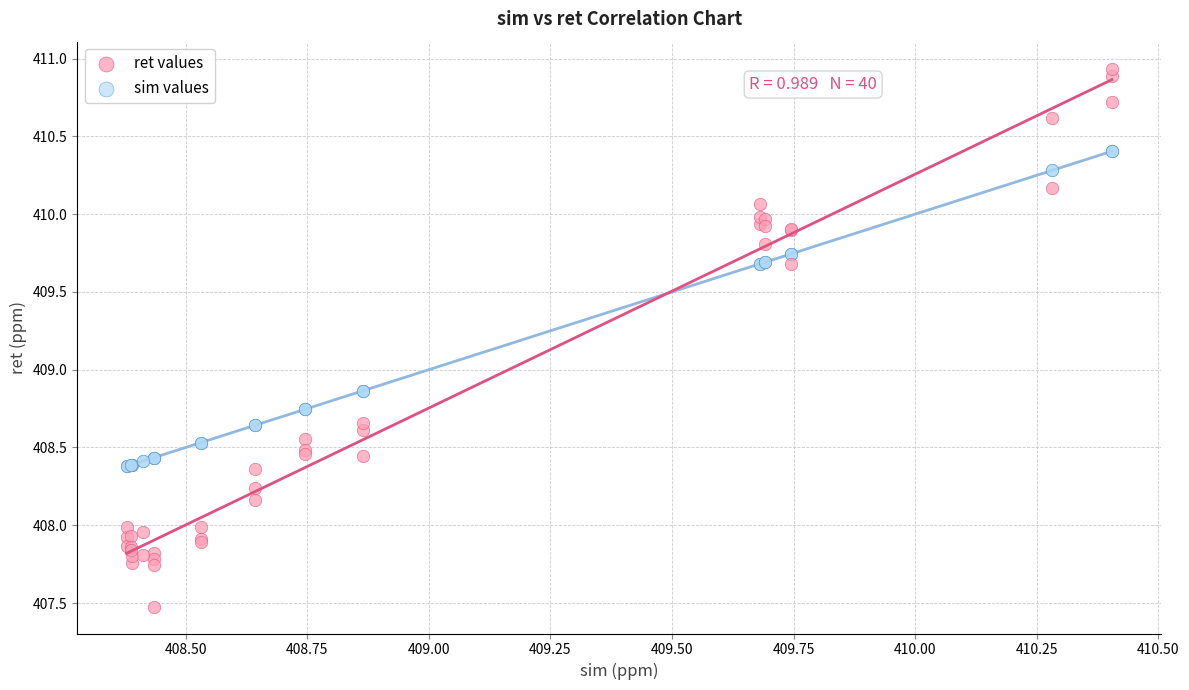

Which series has the largest Y range (max minus min)?

ret values